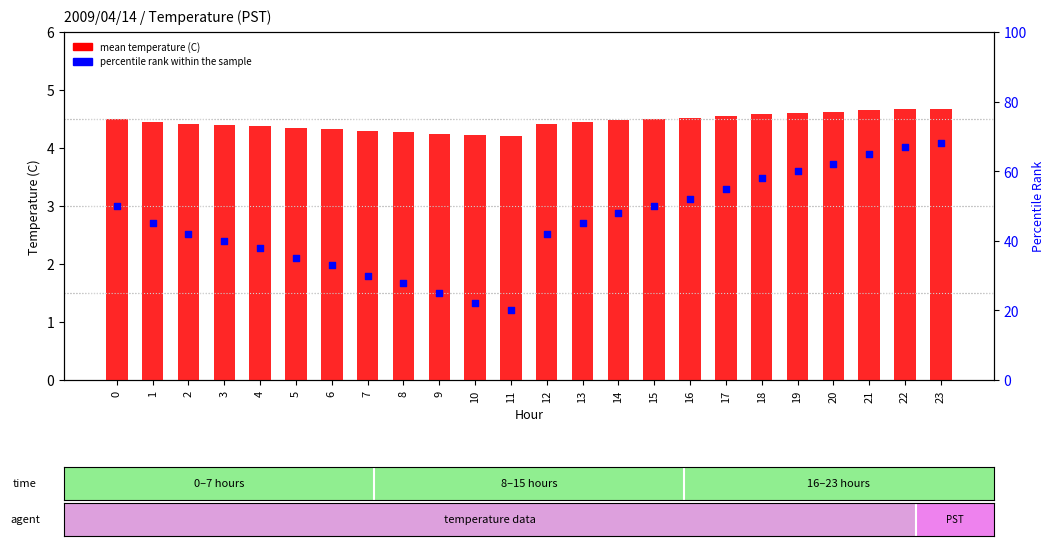

What is the total value across all series at 2?

46.4